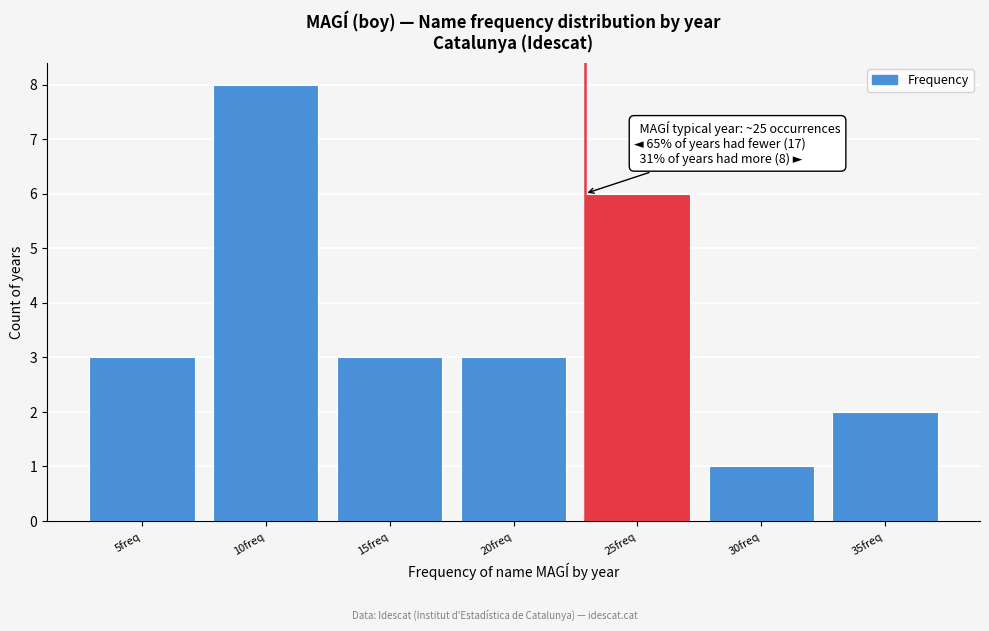

Reading right to left, what are all the values shown in this chart?

2	1	6	3	3	8	3